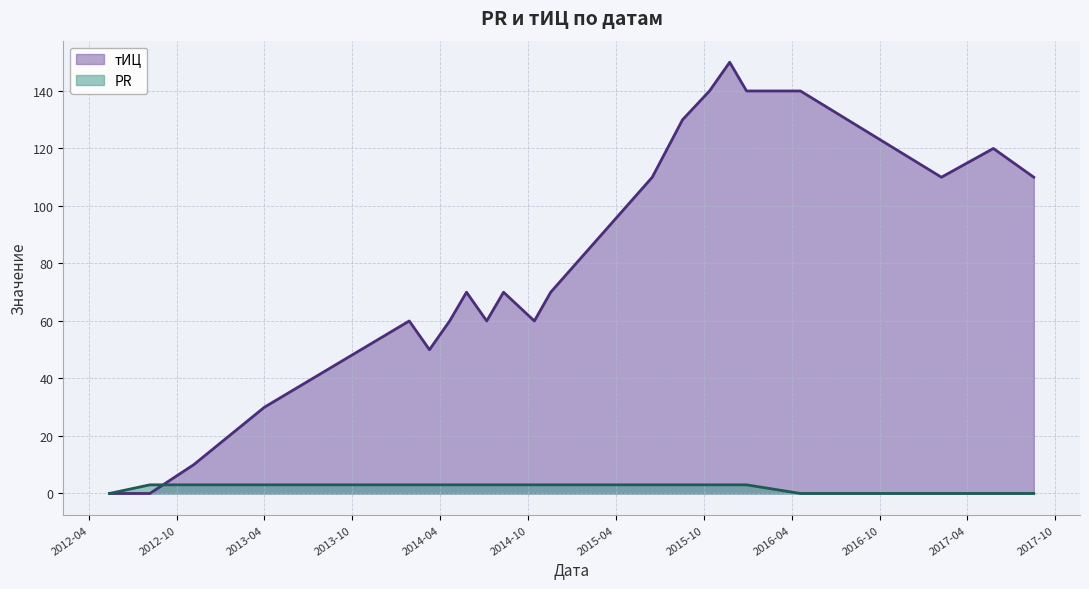

How many positive values does the PR series have?

16